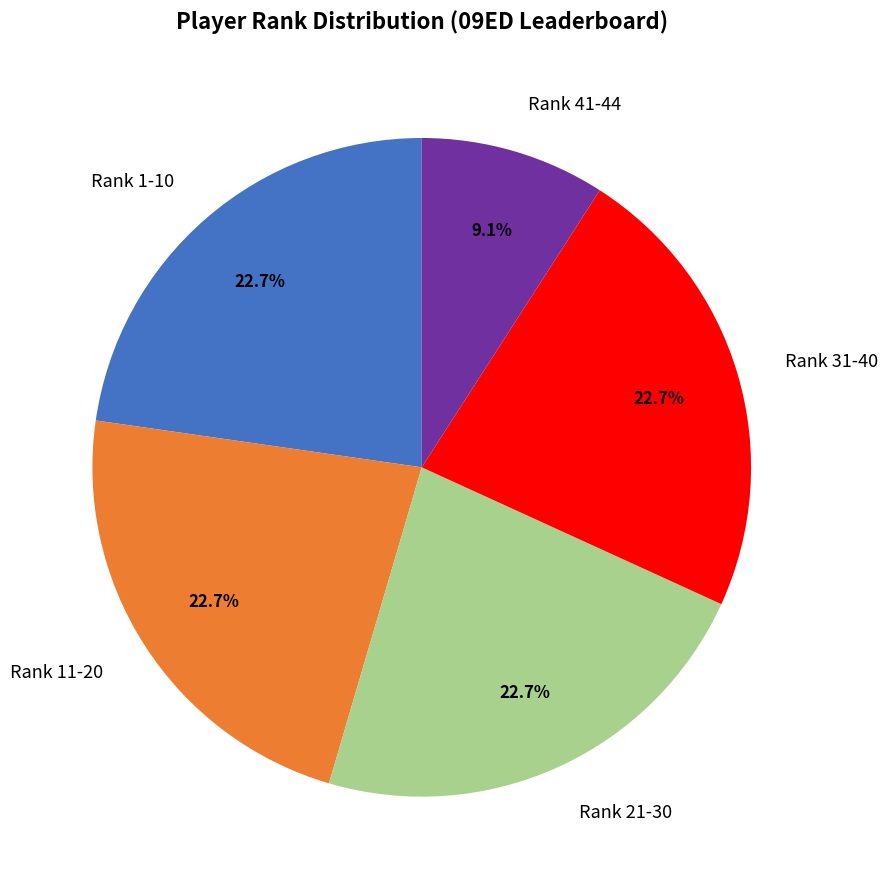

How many slices are in this pie chart?

5